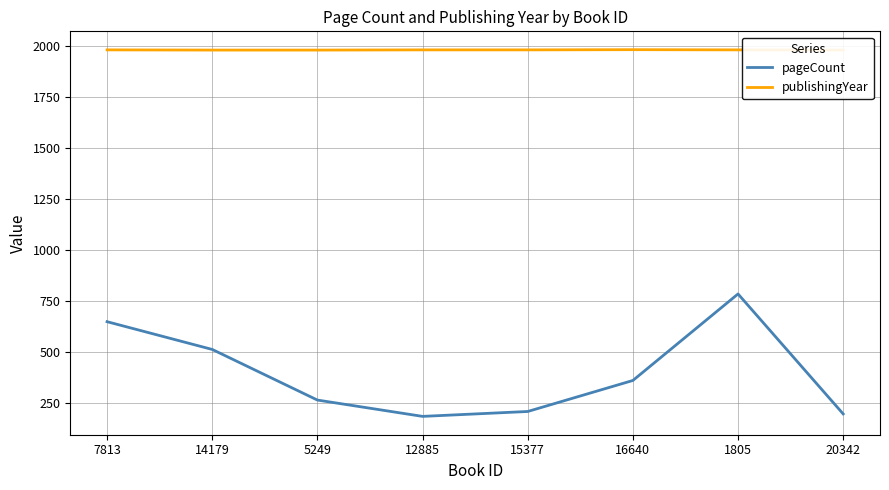

At 12885, list the series in order from smallest to largest.

pageCount, publishingYear